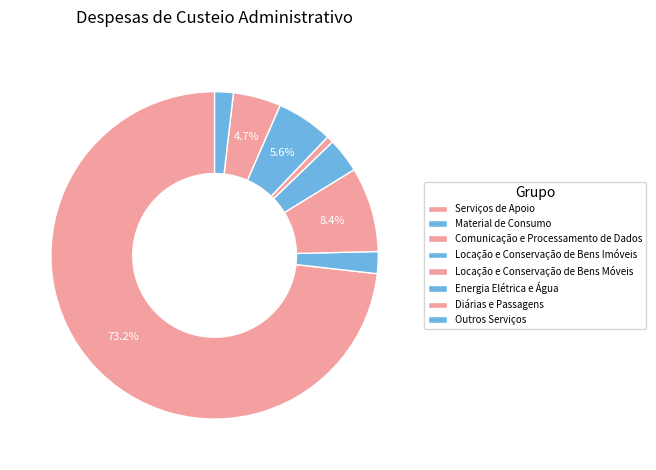

What is the largest slice in the pie chart?

Serviços de Apoio